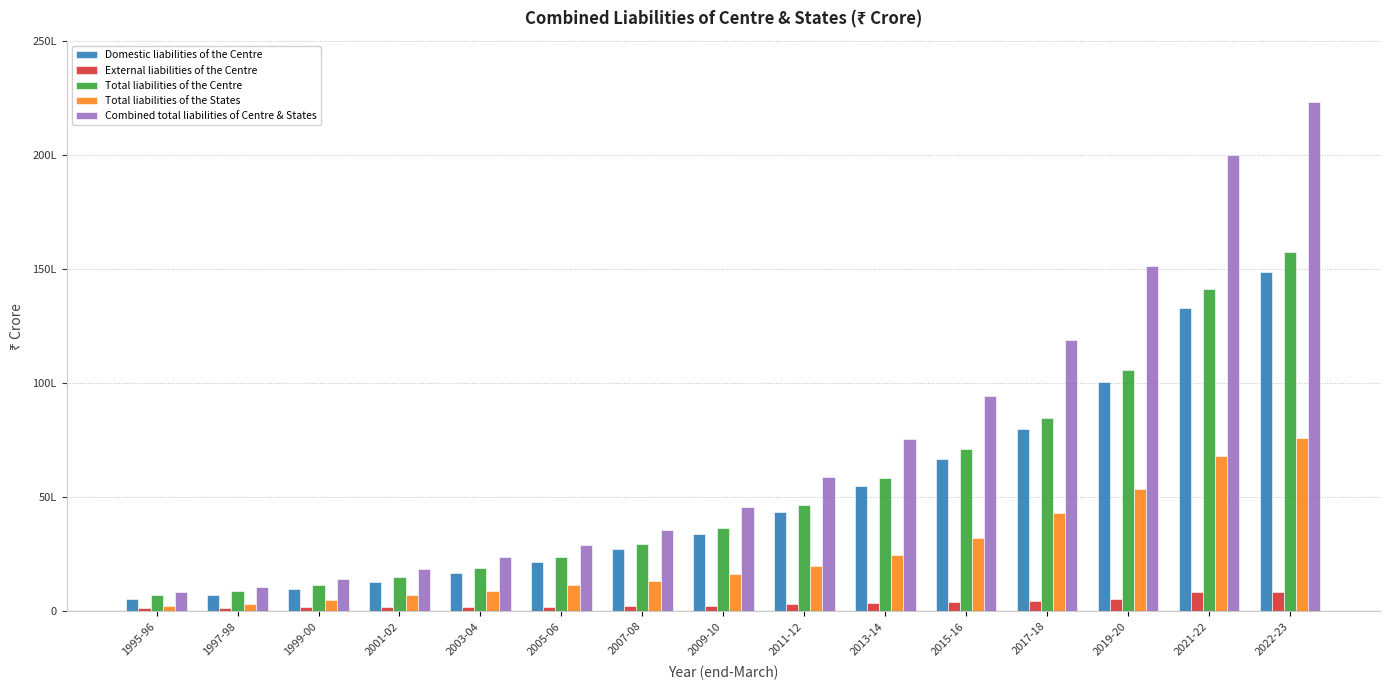

Which has a higher value, 2019-20 or 2022-23?

2022-23